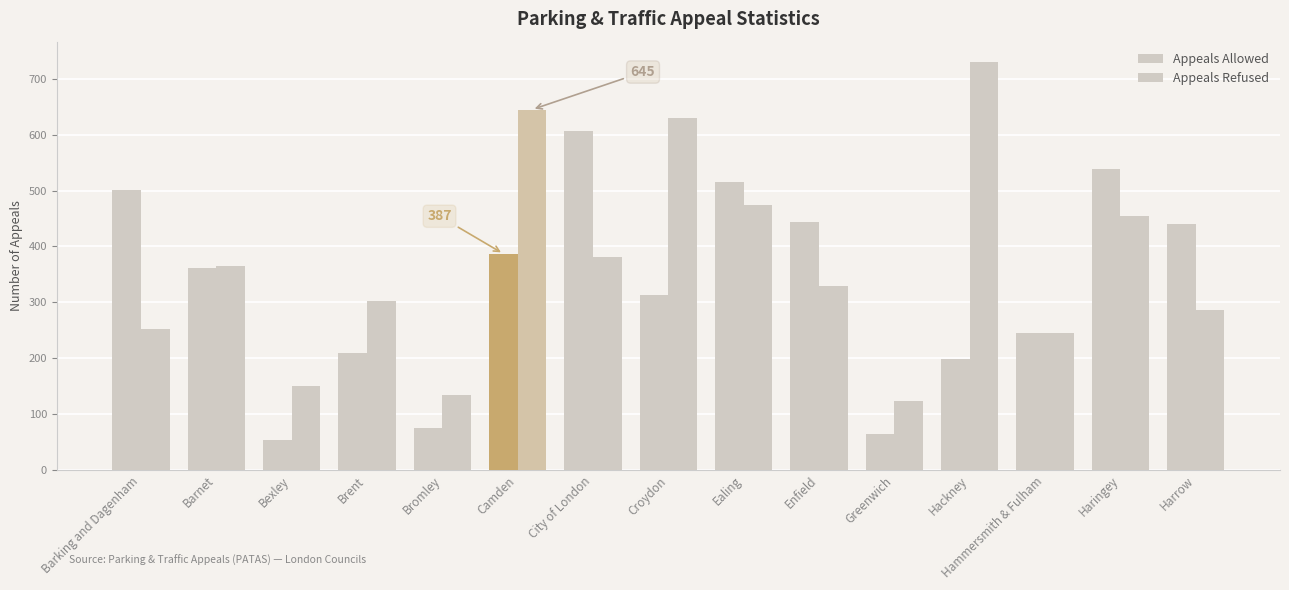

What position from the left is City of London?

7